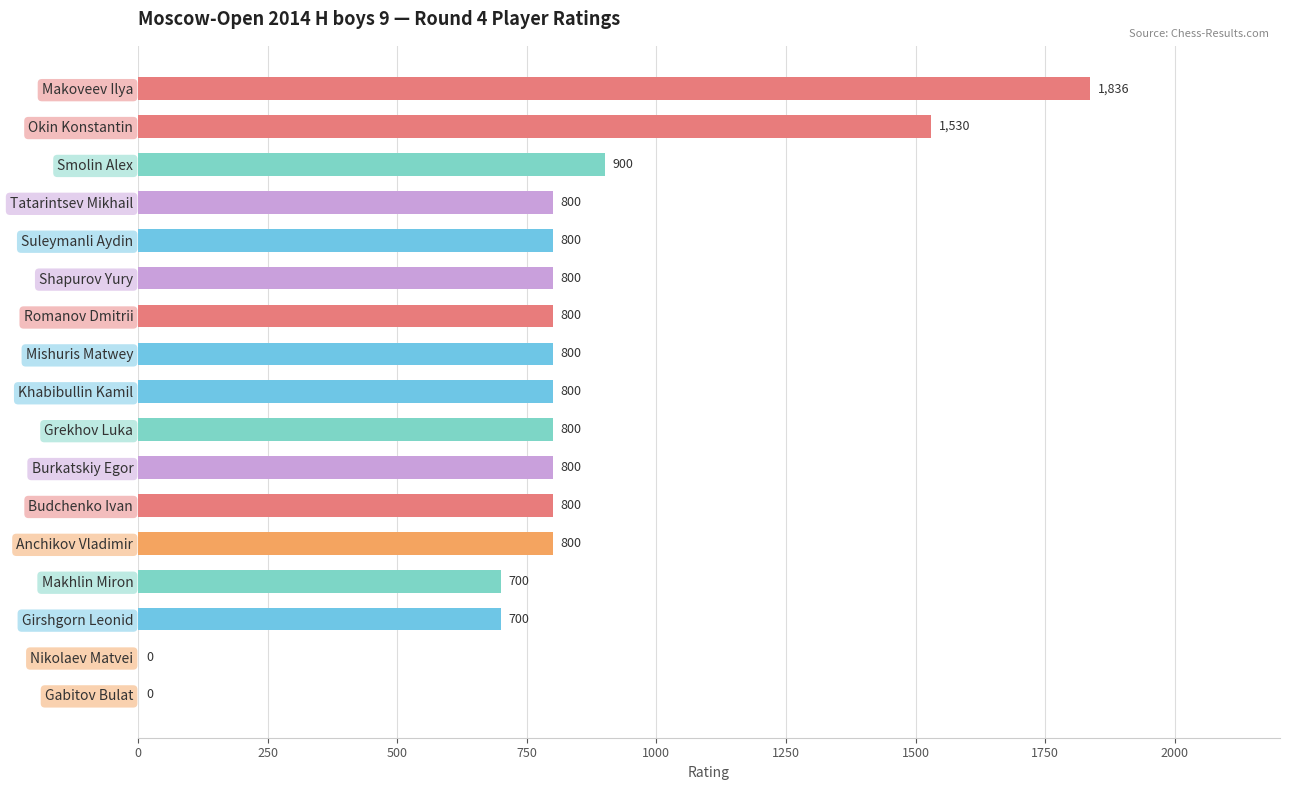

At which label is the value closest to 918?

Smolin Alex